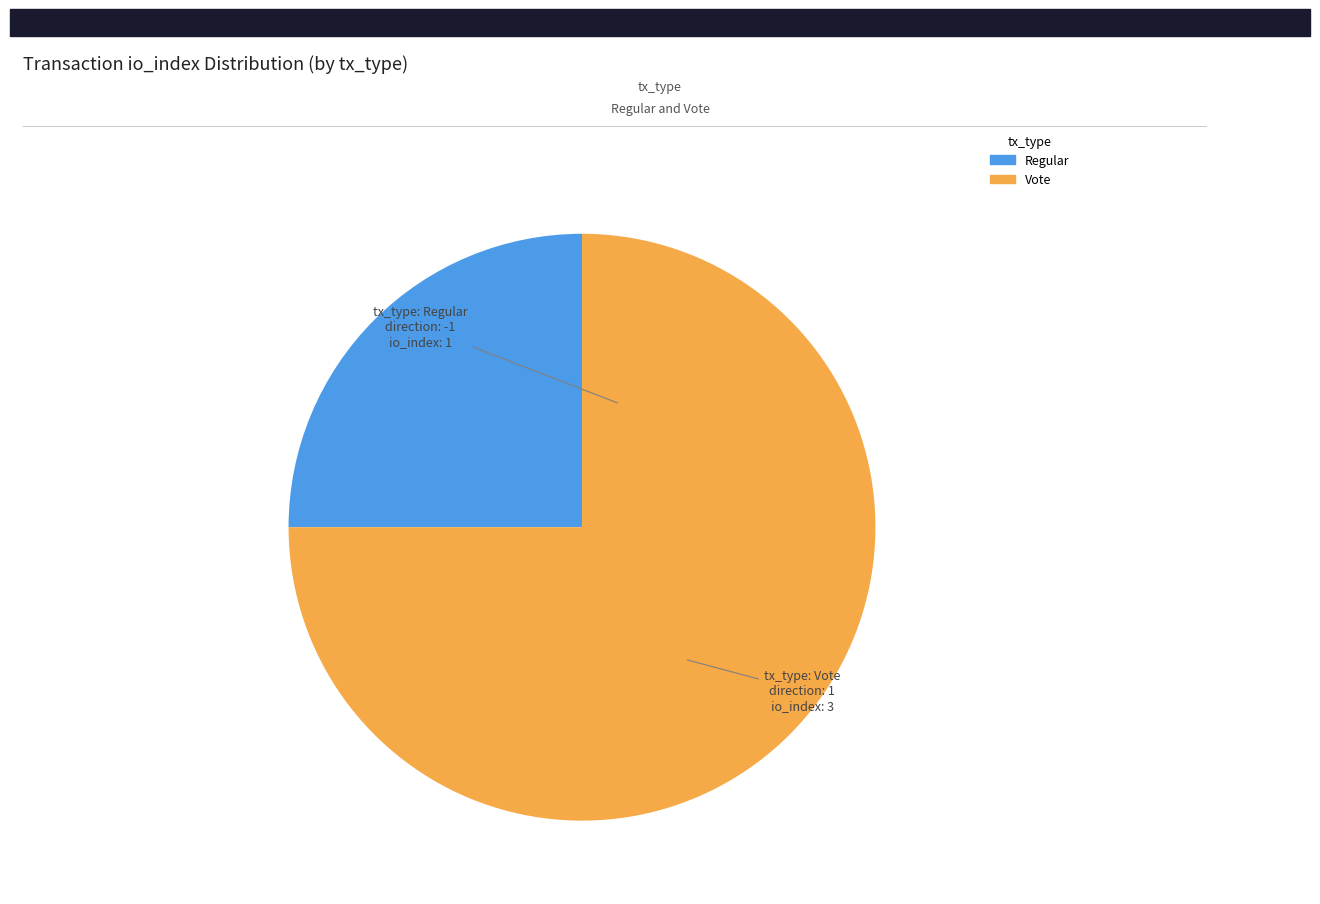

Which category has the smallest portion of the pie?

Regular